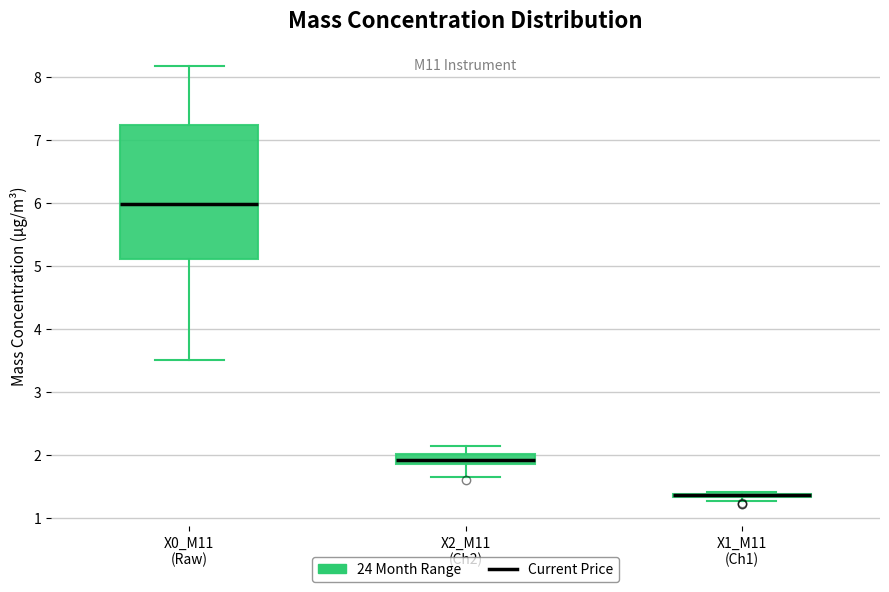

Which box is the tallest, from its lower edge to its upper edge?

X0_M11 (Raw)